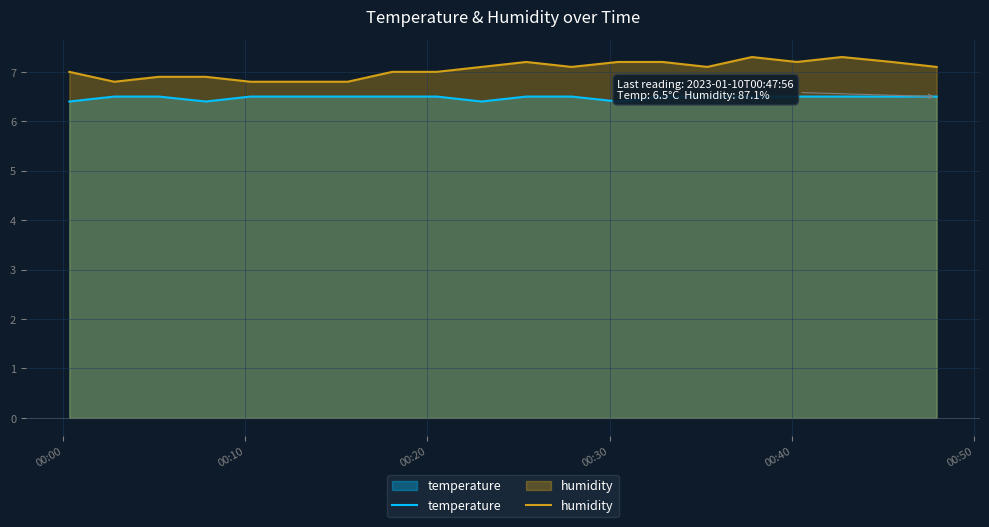

What is the difference between the maximum and minimum values in the temperature series?

0.1